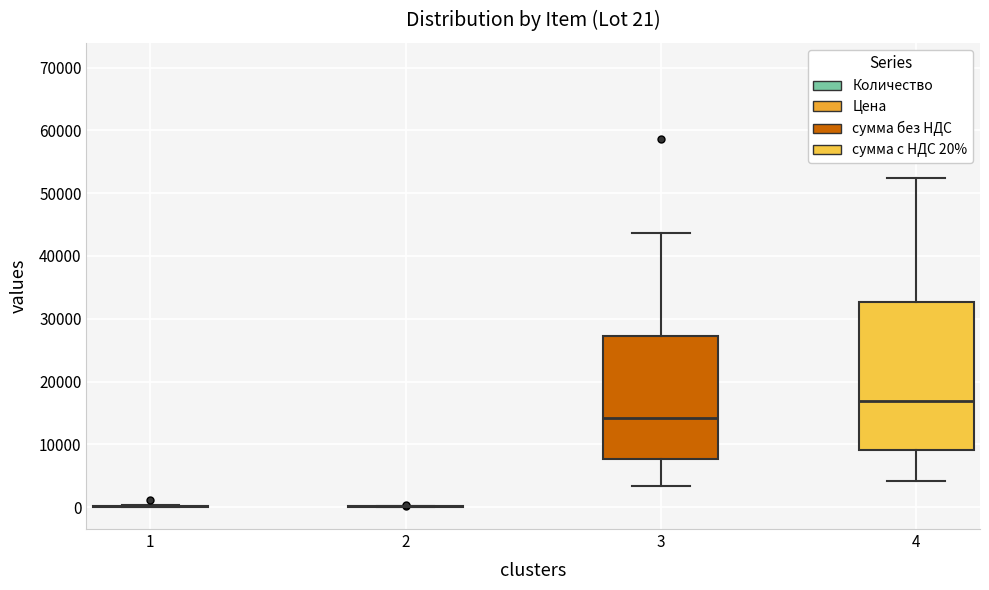

Which box is the tallest, from its lower edge to its upper edge?

4